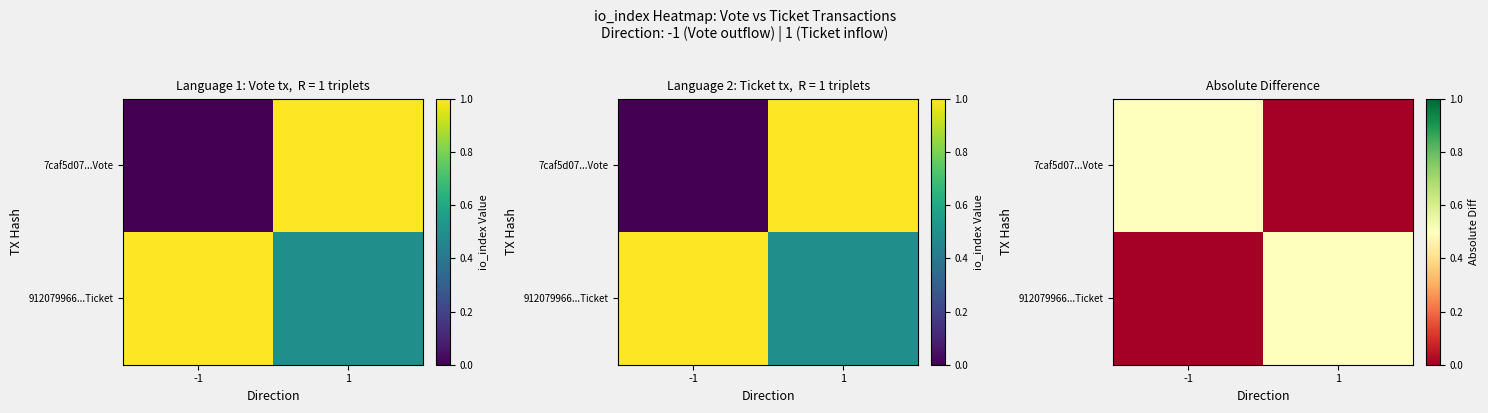

At which label is 912079966...Ticket closest to 0?

-1